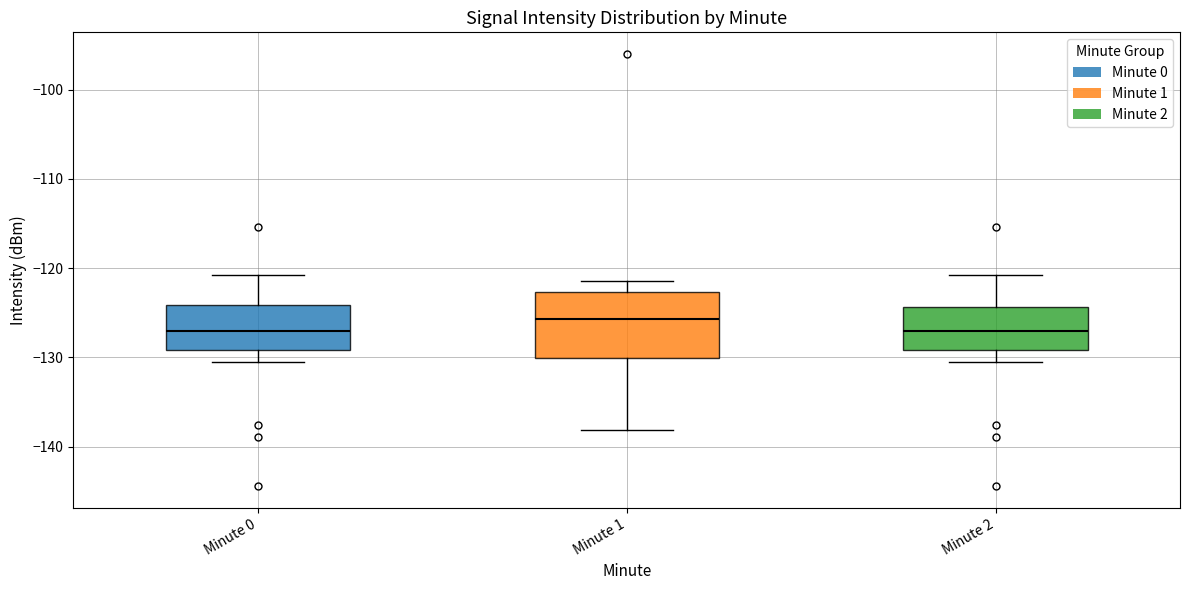

Comparing the boxes themselves (not the whiskers), which one is the tallest?

Minute 1